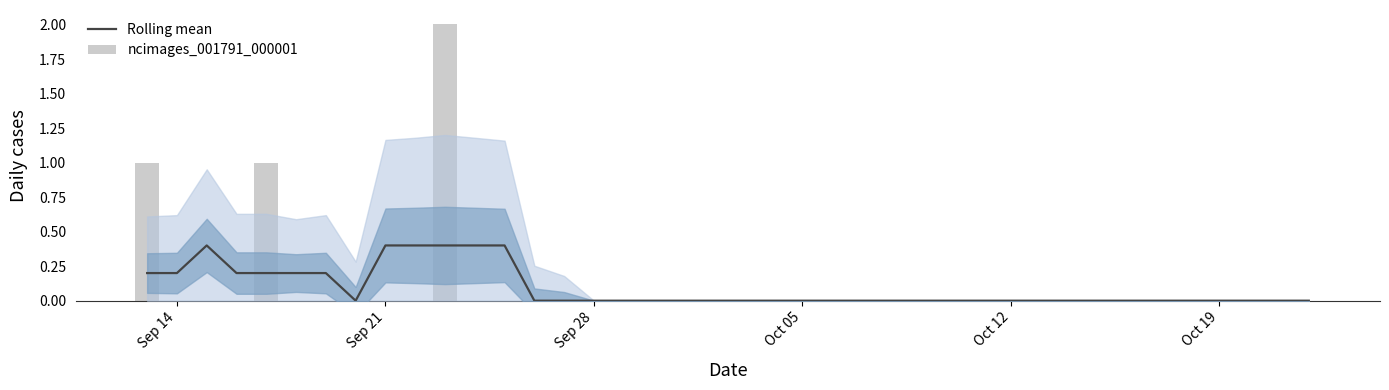

Is the value of ncimages_001791_000001 at 23 greater than the value of Rolling mean at 31?

No